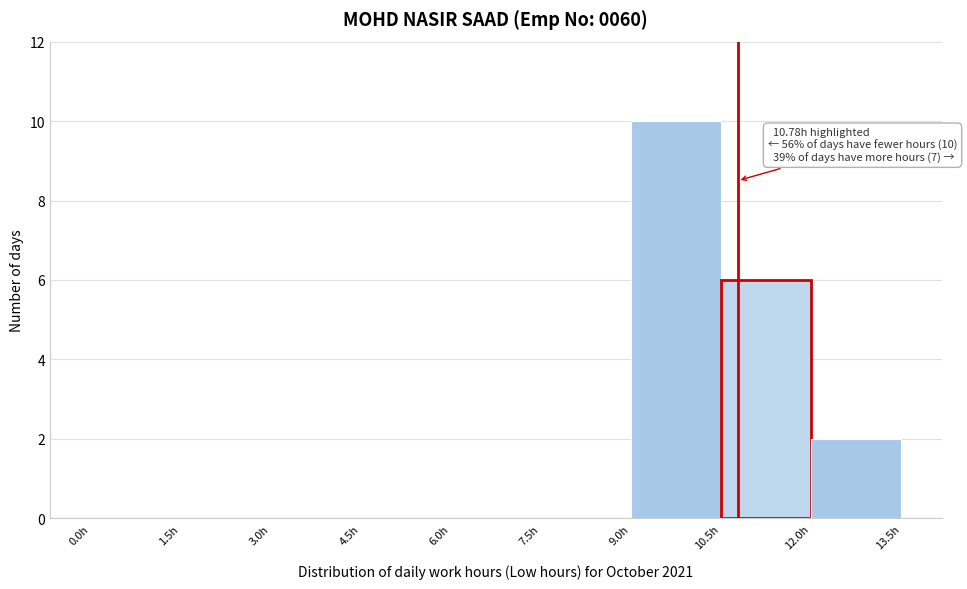

Which range on the x-axis has the tallest bar?

9.0 to 10.5